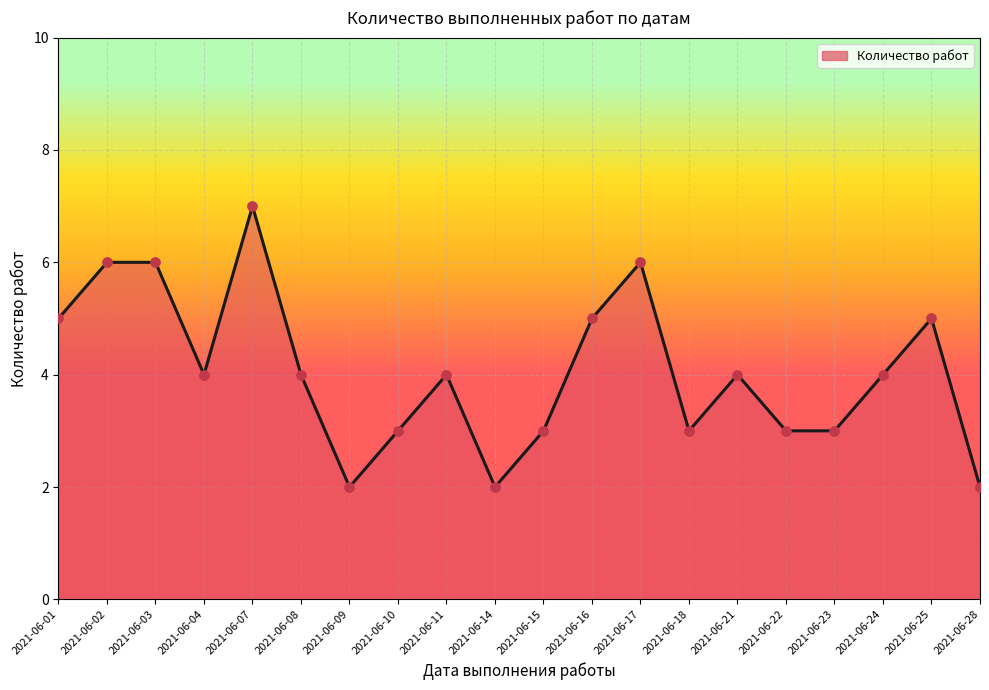

What is the ratio of the value at 2021-06-11 to the value at 2021-06-18?

1.3